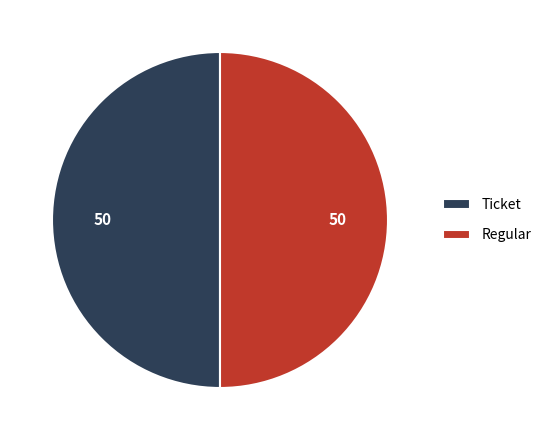

Approximately how many times larger is the value at Ticket compared to Regular?

1.0